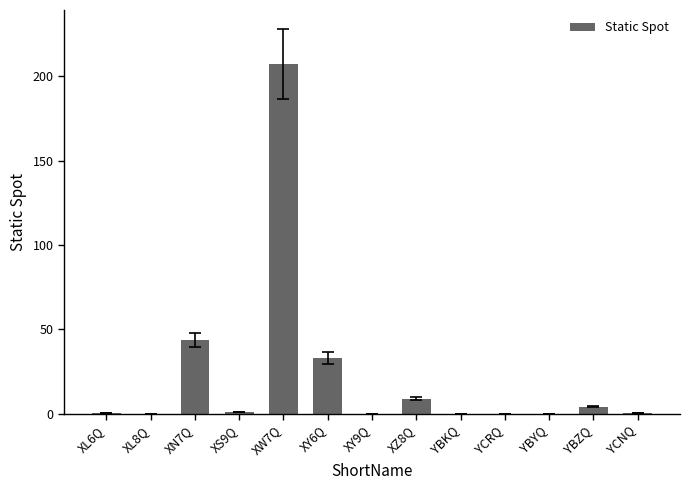

What is the sum of all values?

298.2